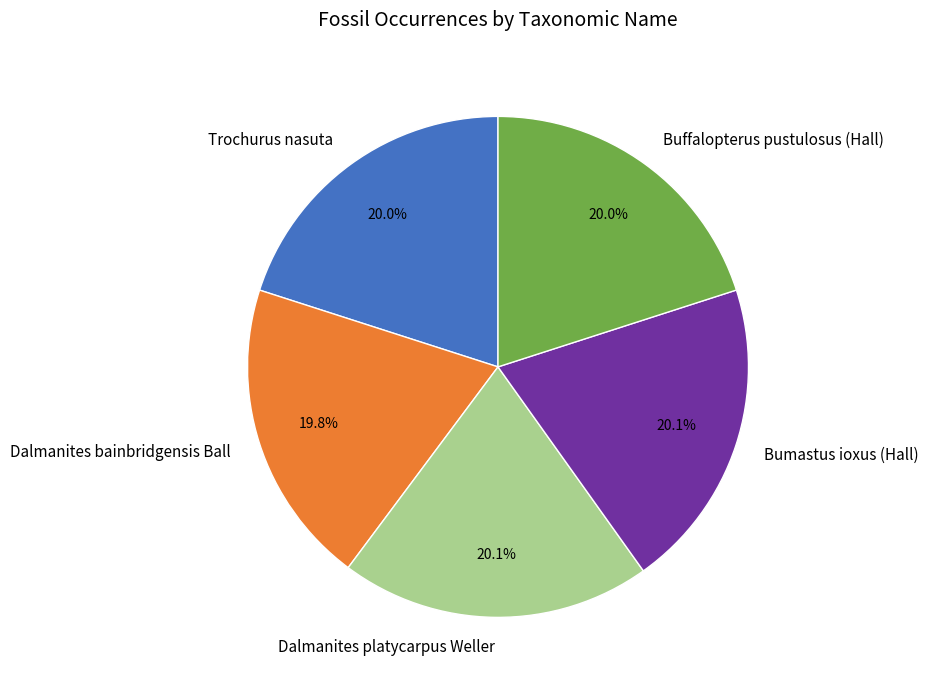

What is the ratio of the value at Buffalopterus pustulosus (Hall) to the value at Dalmanites bainbridgensis Ball?

1.0